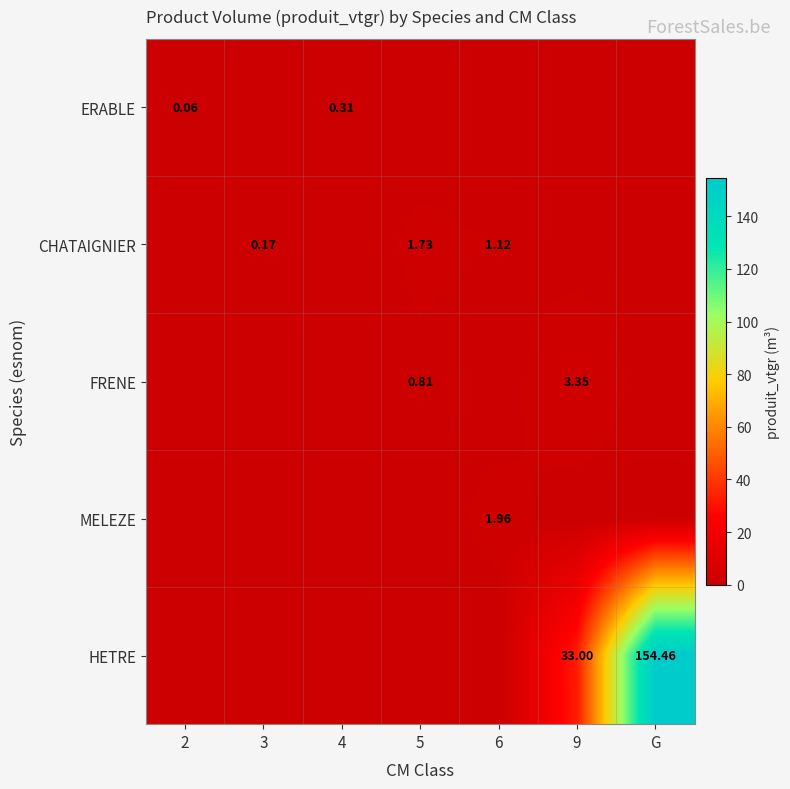

How many series are shown in this chart?

5